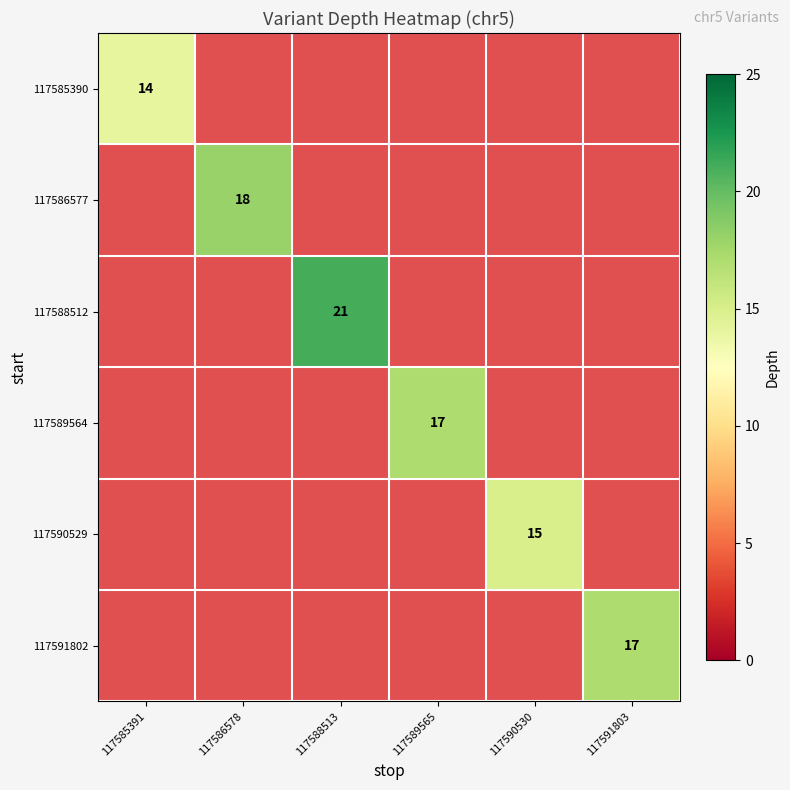

True or false: 117589564 has a value of 17 at 117589565.

True